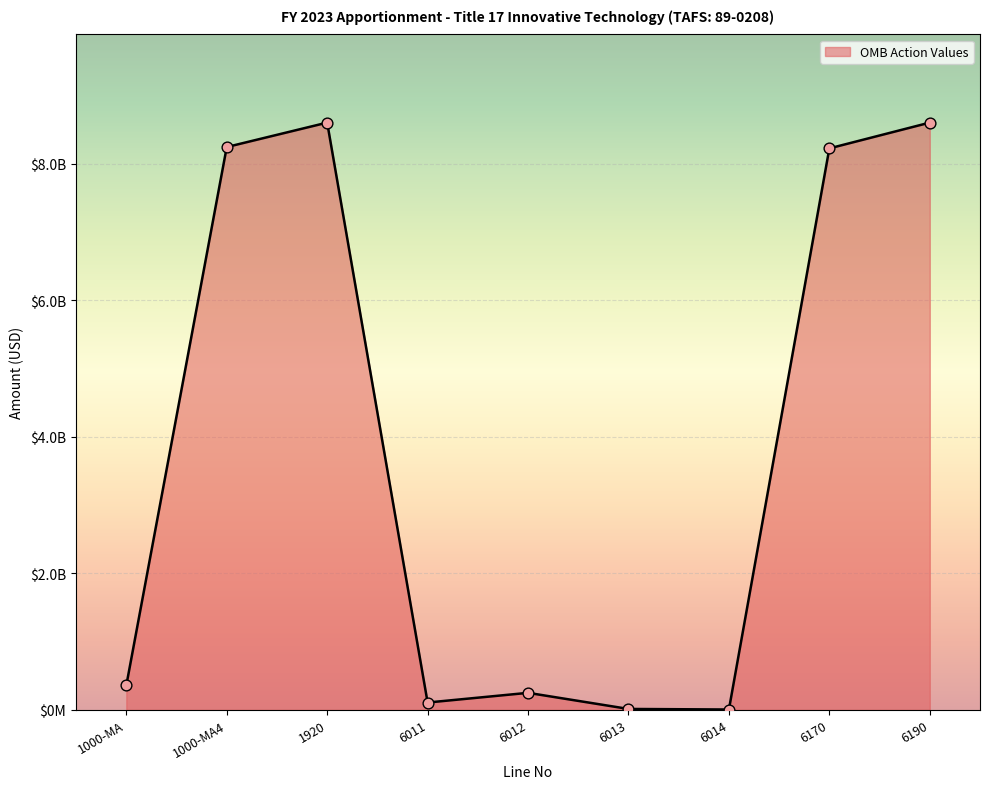

Is this an area chart (filled region under the line)?

Yes